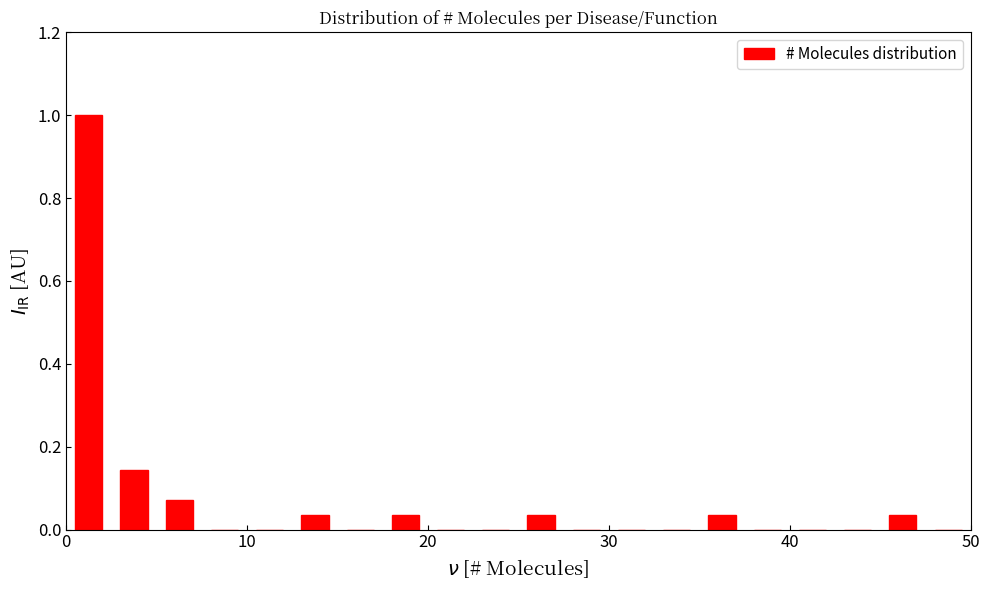

Around what value on the x-axis is the tallest bar? Give the approximate position of its centre, as read against the axis.

1